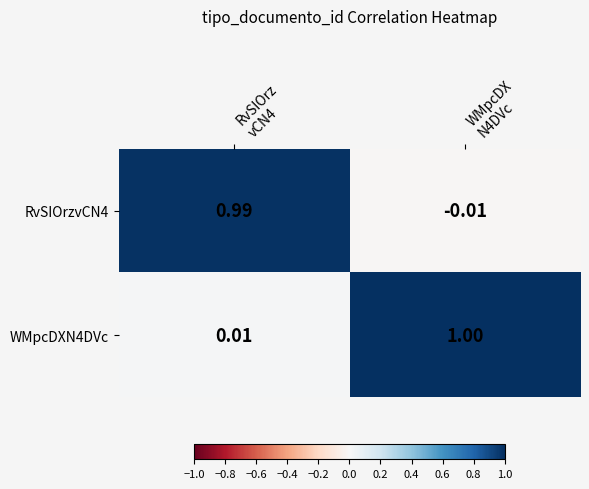

What is the difference between the highest and lowest values at WMpcDX
N4DVc?

1.0